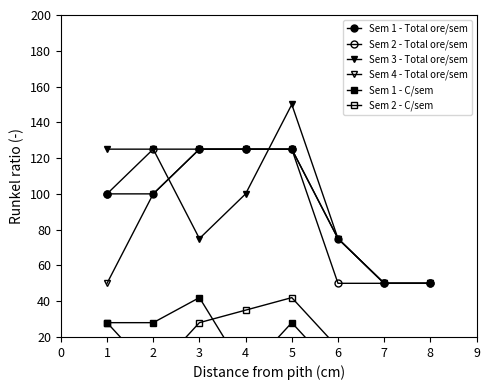

True or false: Sem 4 - Total ore/sem has more than 0 points higher than both neighbors.

False